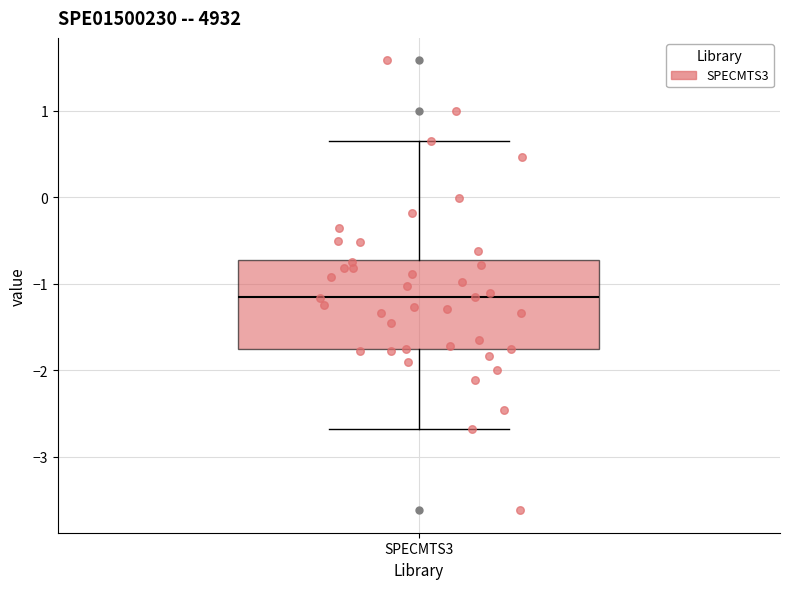

Read this box plot against the y-axis: the position of the median line, the range covered by the box, and the ends of both whiskers. The values are not printed on the chart, so give them approximately, as read against the axis.

median -1.2, box -1.8 to -0.7, whiskers -2.7 to 0.6